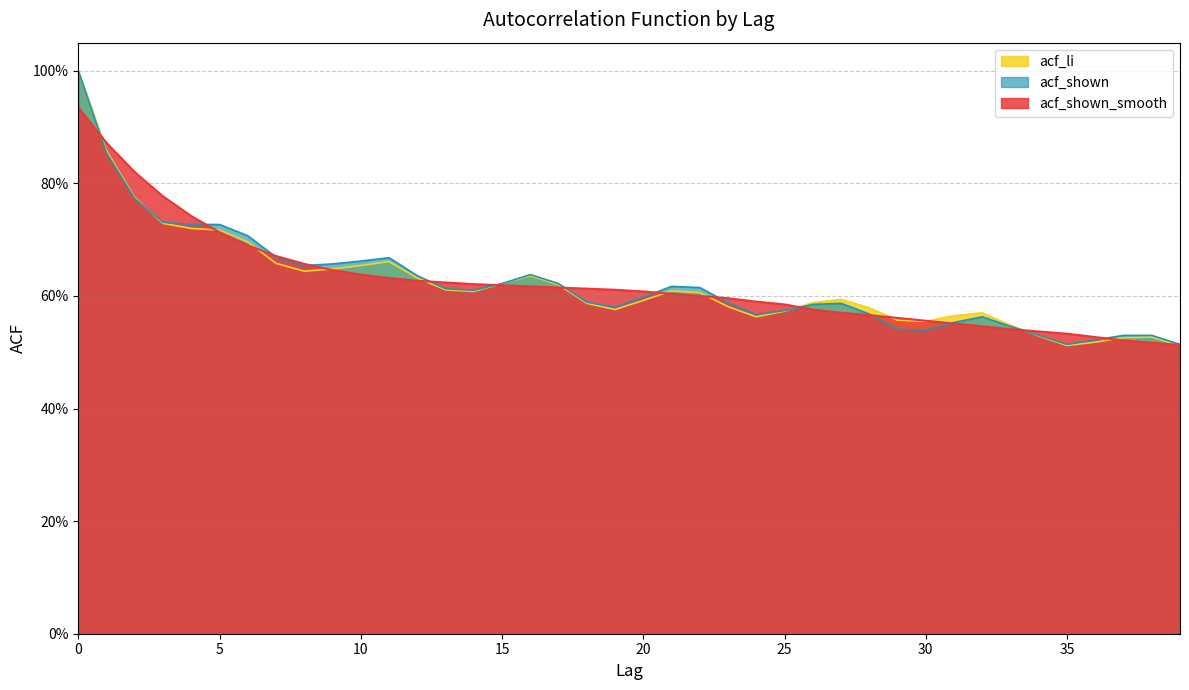

True or false: acf_li and acf_shown cross at least once.

True